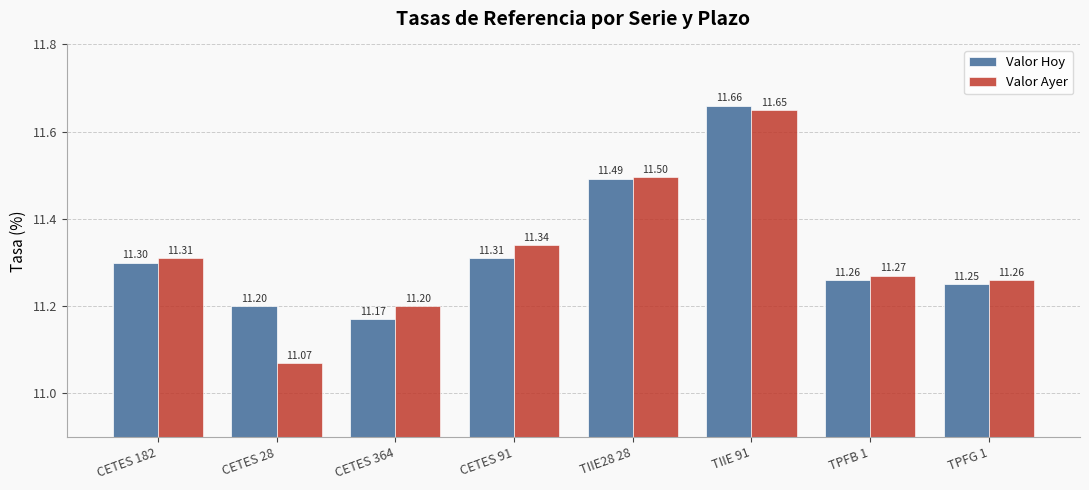

What is the difference between the maximum and minimum values in the Valor Hoy series?

0.5